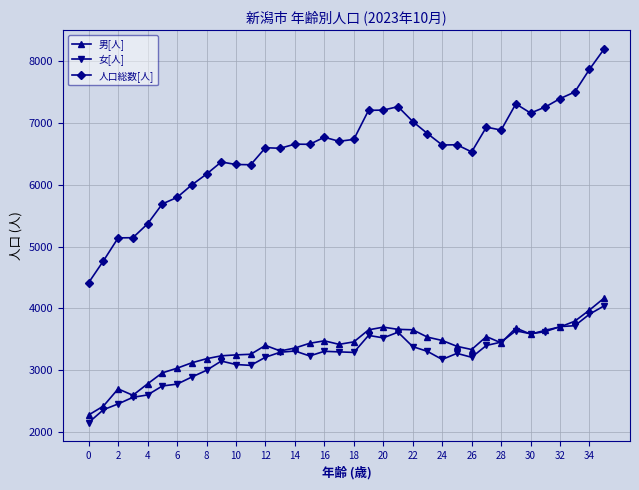

True or false: 男[人] and 人口総数[人] intersect in this chart.

False